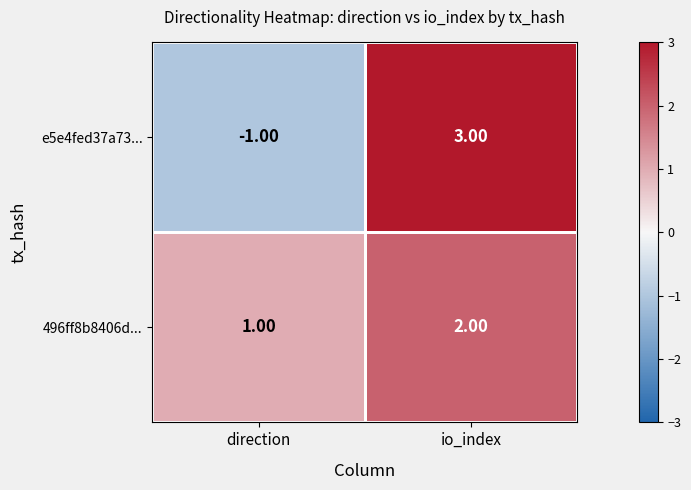

Where is e5e4fed37a73... nearest to the value 1?

direction